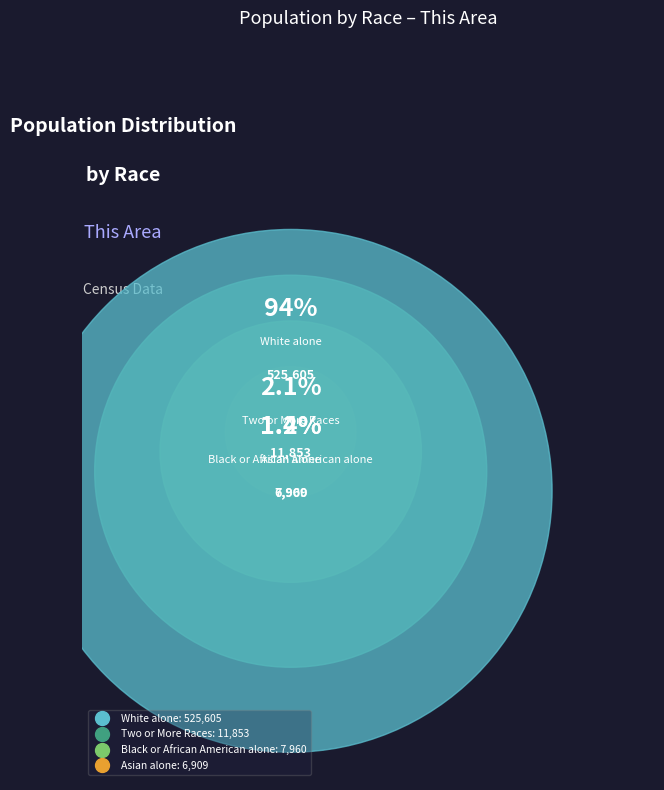

Does White alone represent more than half of the total?

Yes